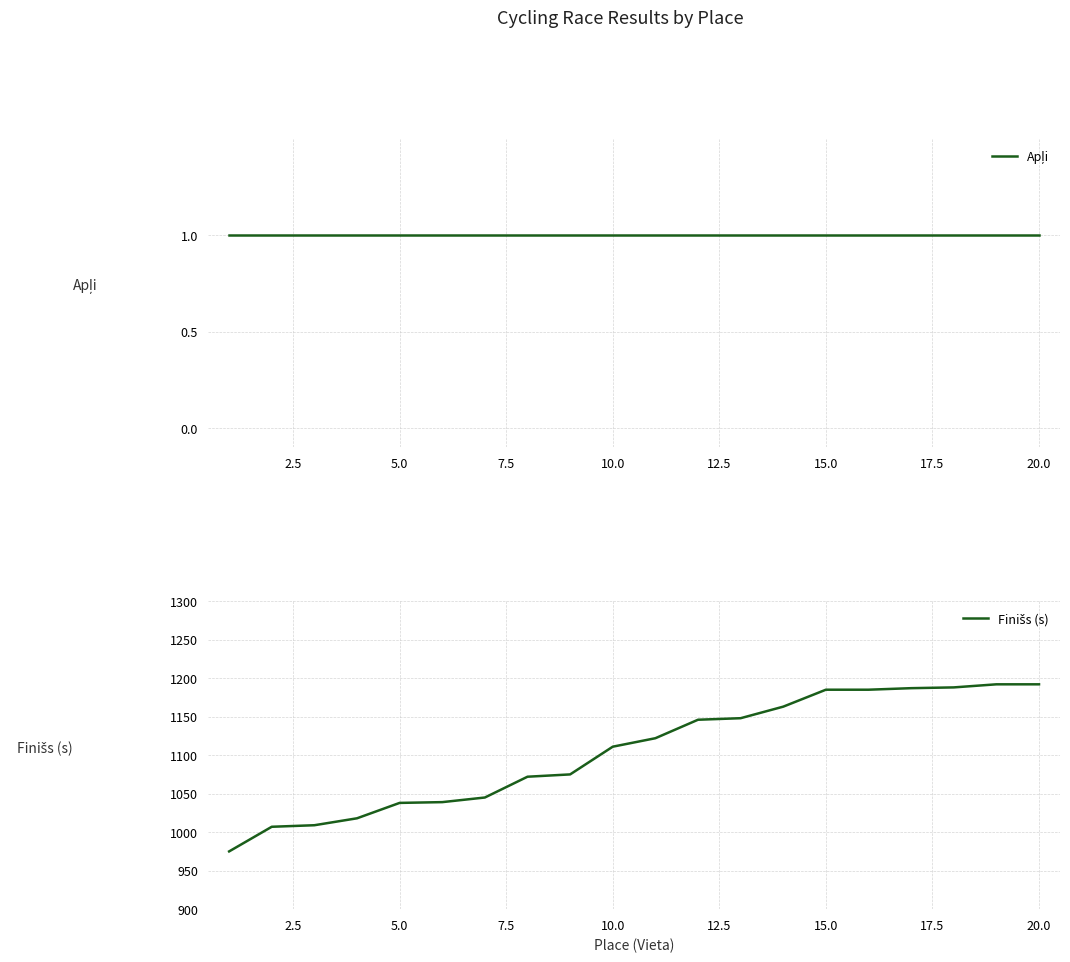

Count the number of categories in the chart.

20